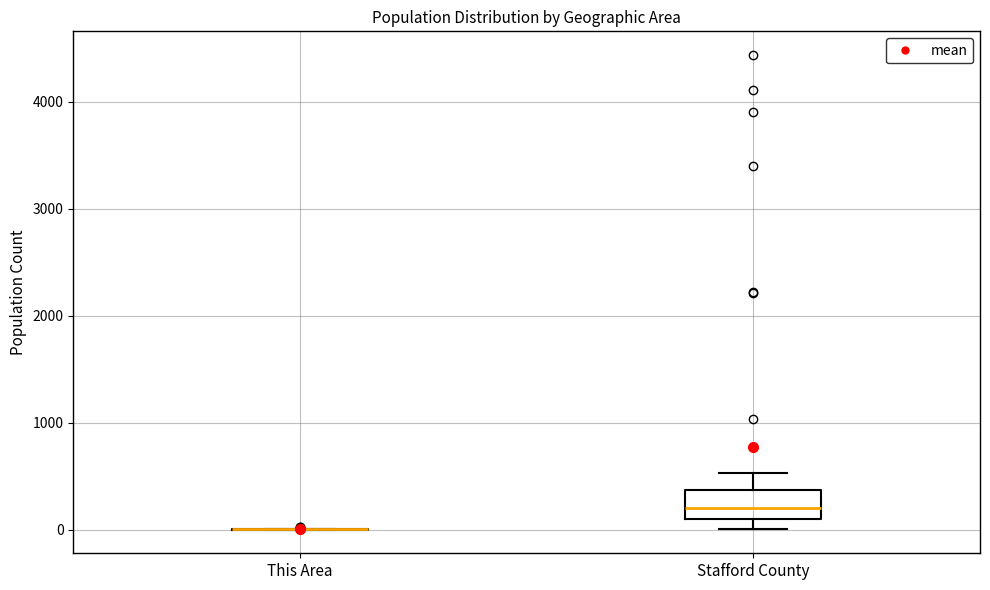

Reading left to right, transcribe this box plot: for each box, give where its median line is, the range the box spans, and where its two whiskers end, as read against the y-axis. The values are not printed on the chart, so give them approximately, as read against the axis.

This Area: box collapsed to a line at 0, whiskers 0 to 0
Stafford County: median 200, box 100 to 400, whiskers 0 to 500